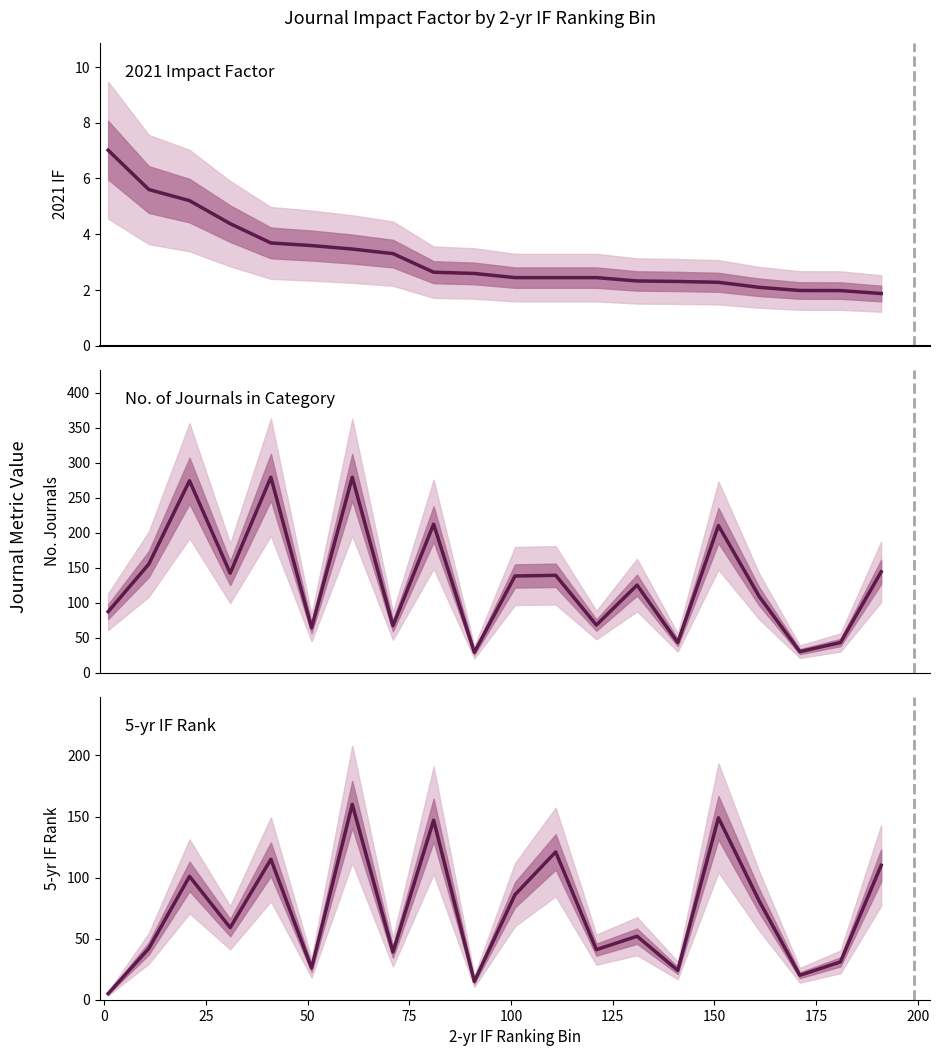

True or false: No. of Journals in Category has a value of 183.3 at 13.

False